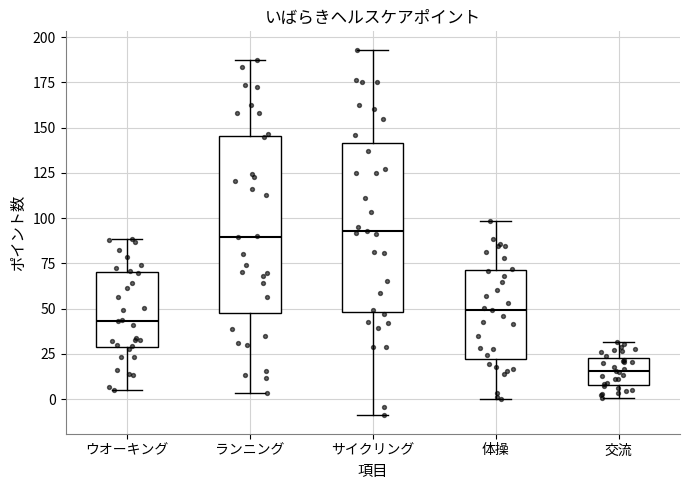

Where is the lower edge of the box for 交流 on the y-axis? The values are not printed on the chart, so give them approximately, as read against the axis.

10